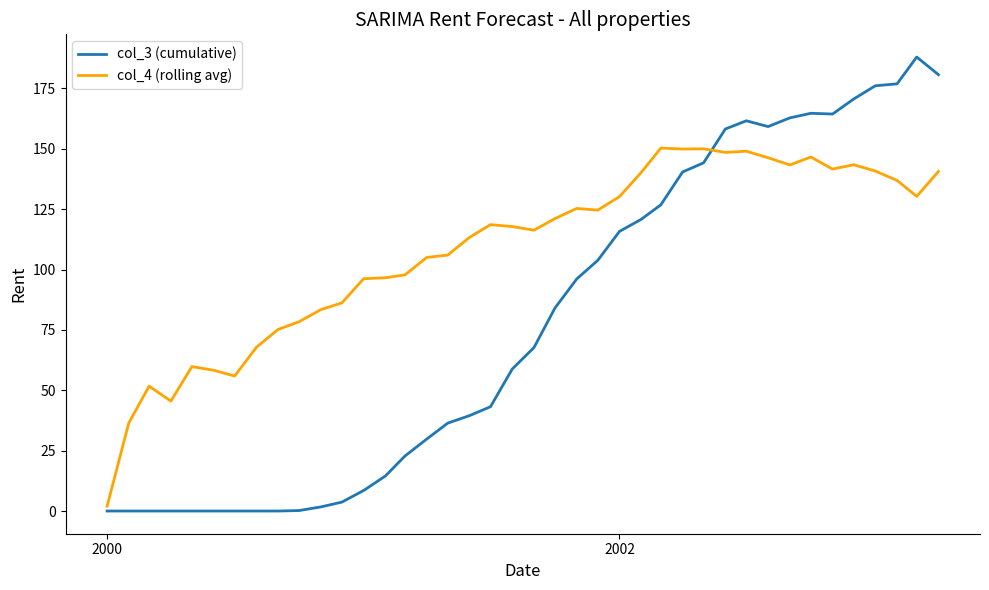

What is the lowest value of the col_4 (rolling avg) series?

2.0